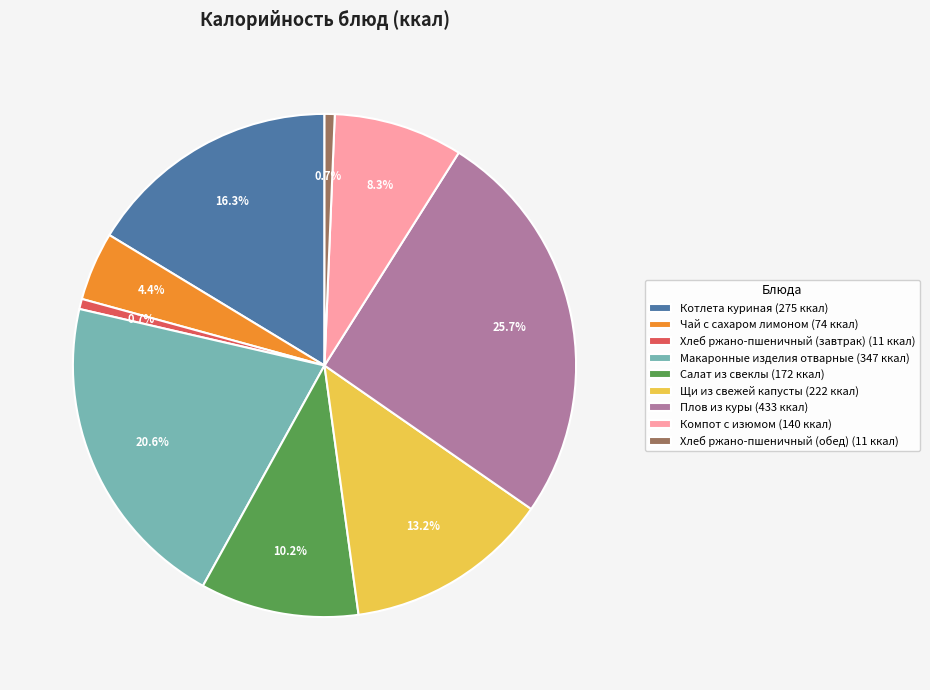

To the nearest percent, what percentage of the pie is Плов из куры?

26%